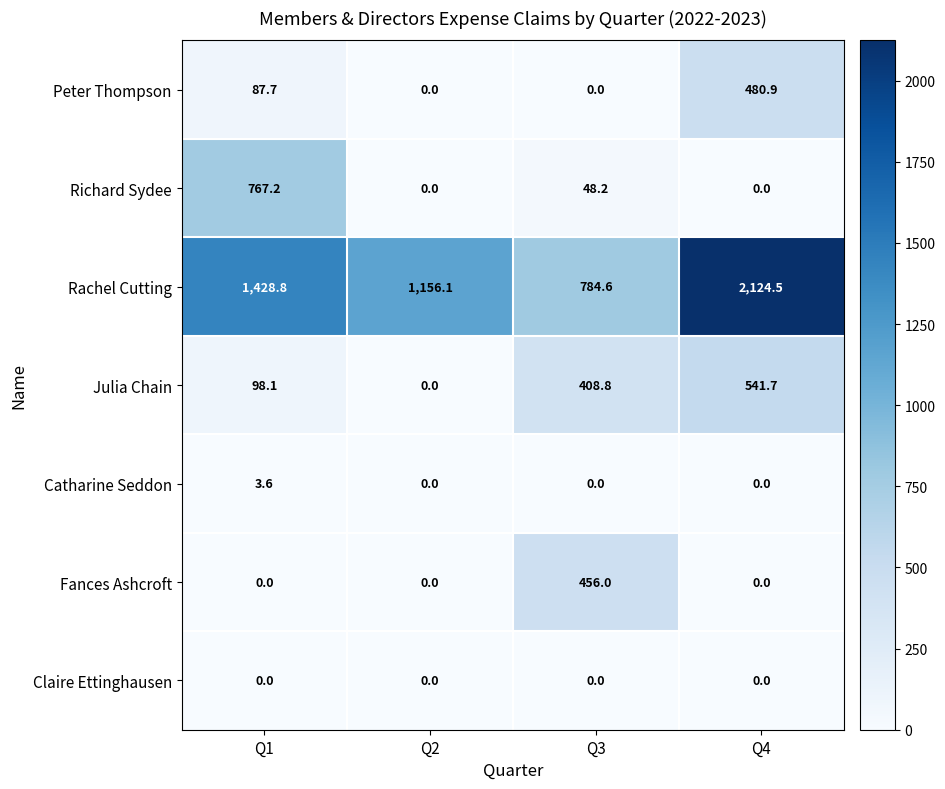

What is the greatest value displayed?

2124.5